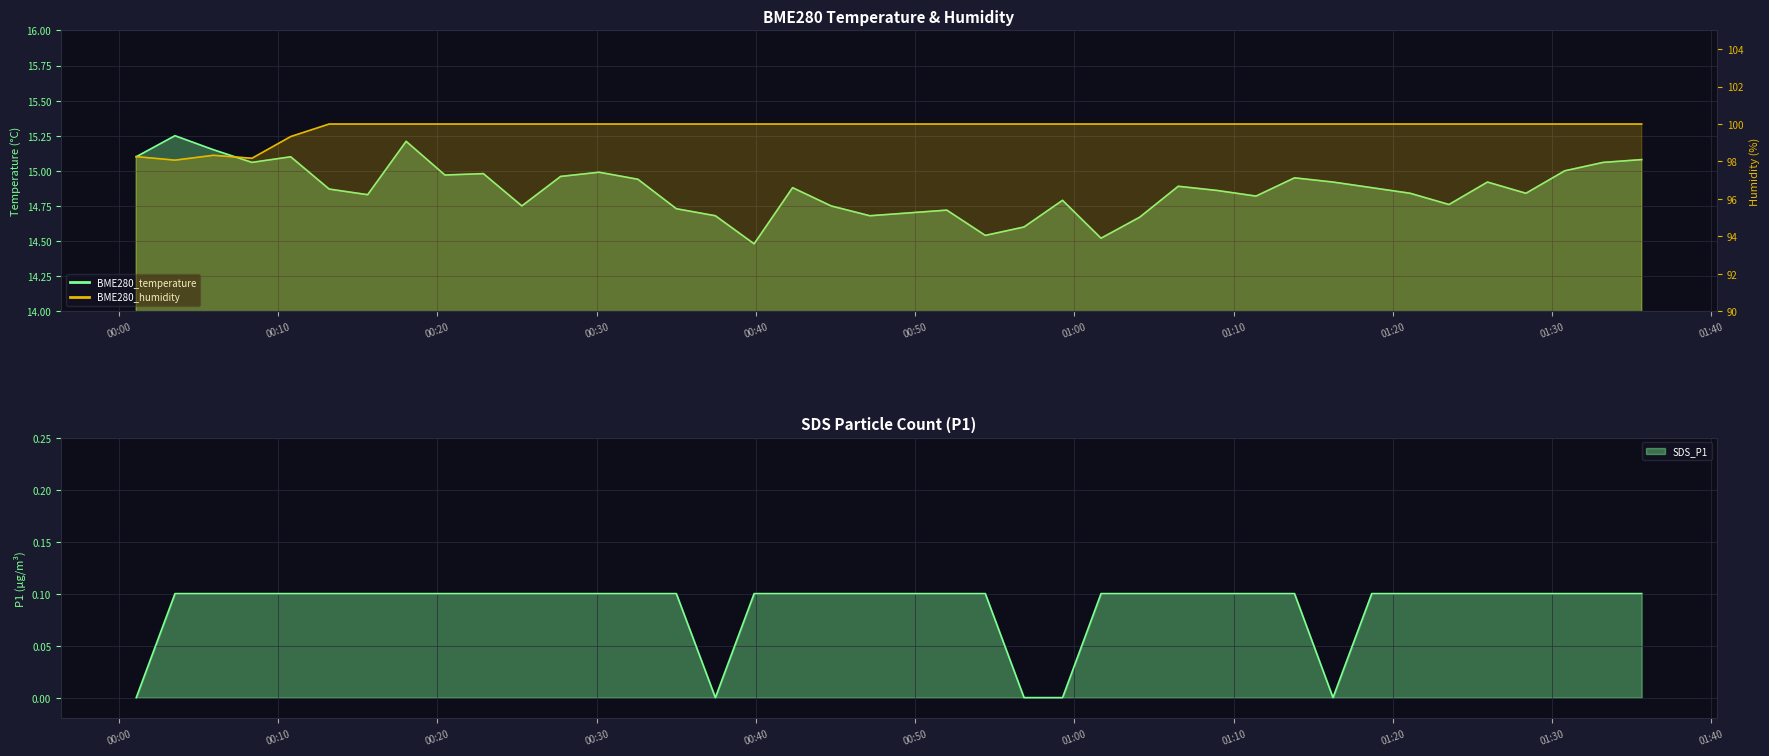

Reading left to right, extract all data points from this chart.

BME280_temperature: 15.1	15.2	15.2	15.1	15.1	14.9	14.8	15.2	15.0	15.0	14.8	15.0	15.0	14.9	14.7	14.7	14.5	14.9	14.8	14.7	14.7	14.7	14.5	14.6	14.8	14.5	14.7	14.9	14.9	14.8	14.9	14.9	14.9	14.8	14.8	14.9	14.8	15.0	15.1	15.1
BME280_humidity: 98.3	98.1	98.3	98.2	99.3	100.0	100.0	100.0	100.0	100.0	100.0	100.0	100.0	100.0	100.0	100.0	100.0	100.0	100.0	100.0	100.0	100.0	100.0	100.0	100.0	100.0	100.0	100.0	100.0	100.0	100.0	100.0	100.0	100.0	100.0	100.0	100.0	100.0	100.0	100.0
SDS_P1: 0.0	0.1	0.1	0.1	0.1	0.1	0.1	0.1	0.1	0.1	0.1	0.1	0.1	0.1	0.1	0.0	0.1	0.1	0.1	0.1	0.1	0.1	0.1	0.0	0.0	0.1	0.1	0.1	0.1	0.1	0.1	0.0	0.1	0.1	0.1	0.1	0.1	0.1	0.1	0.1